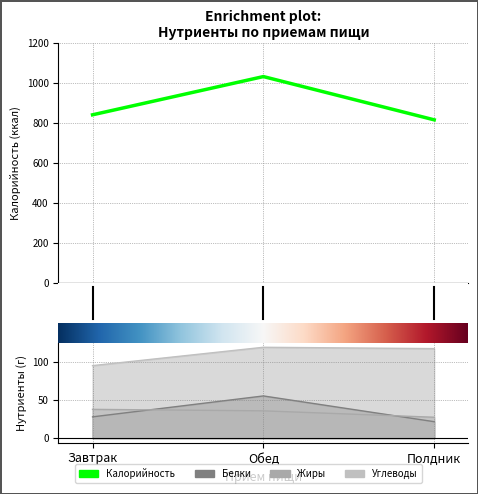

Reading left to right, what are all the values shown in this chart?

Калорийность: 839.6	1030.7	814.4
Белки: 28.1	55.8	21.8
Жиры: 38.1	36.1	27.6
Углеводы: 95.8	120.0	118.3